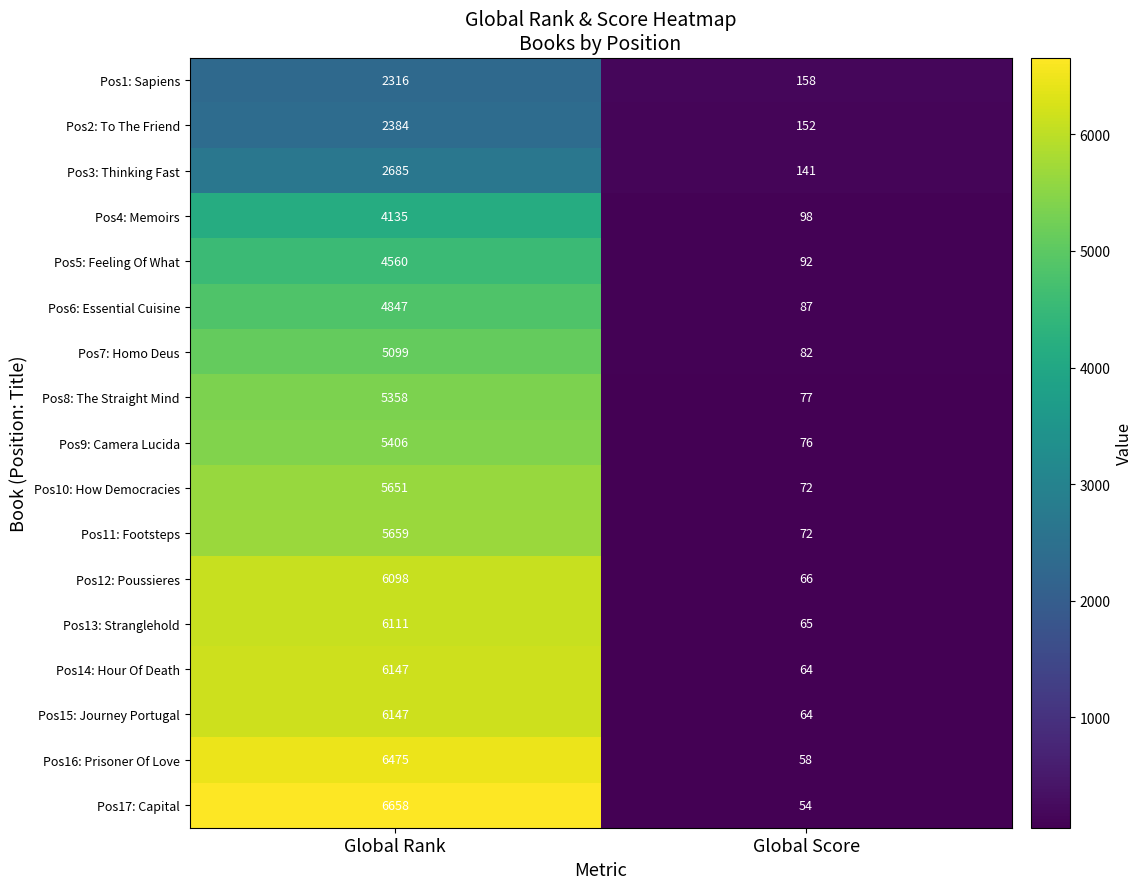

At which category is the sum across all series the highest?

Global Rank